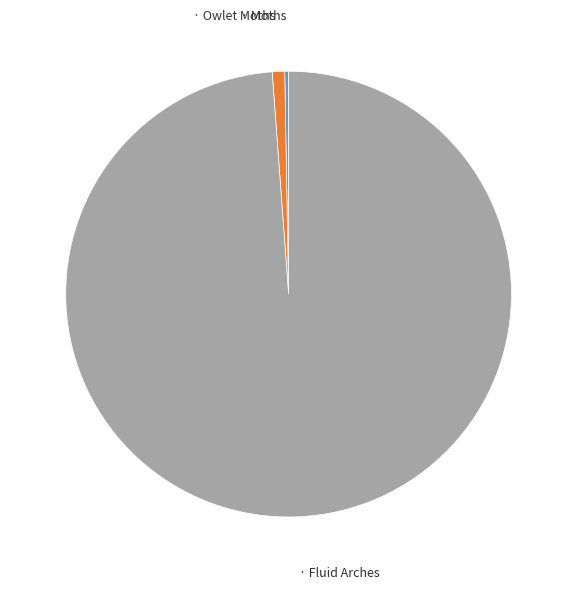

Is there a majority slice in this chart?

Yes